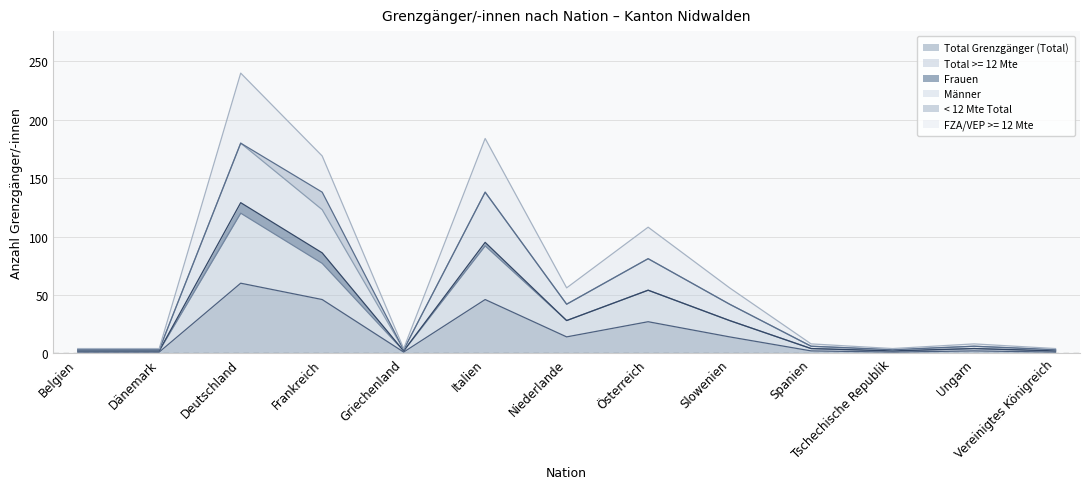

True or false: Total >= 12 Mte and FZA/VEP >= 12 Mte intersect in this chart.

False